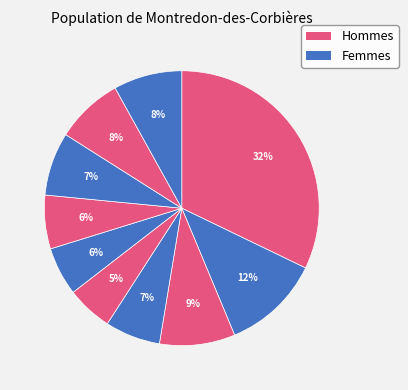

How many slices are in this pie chart?

10